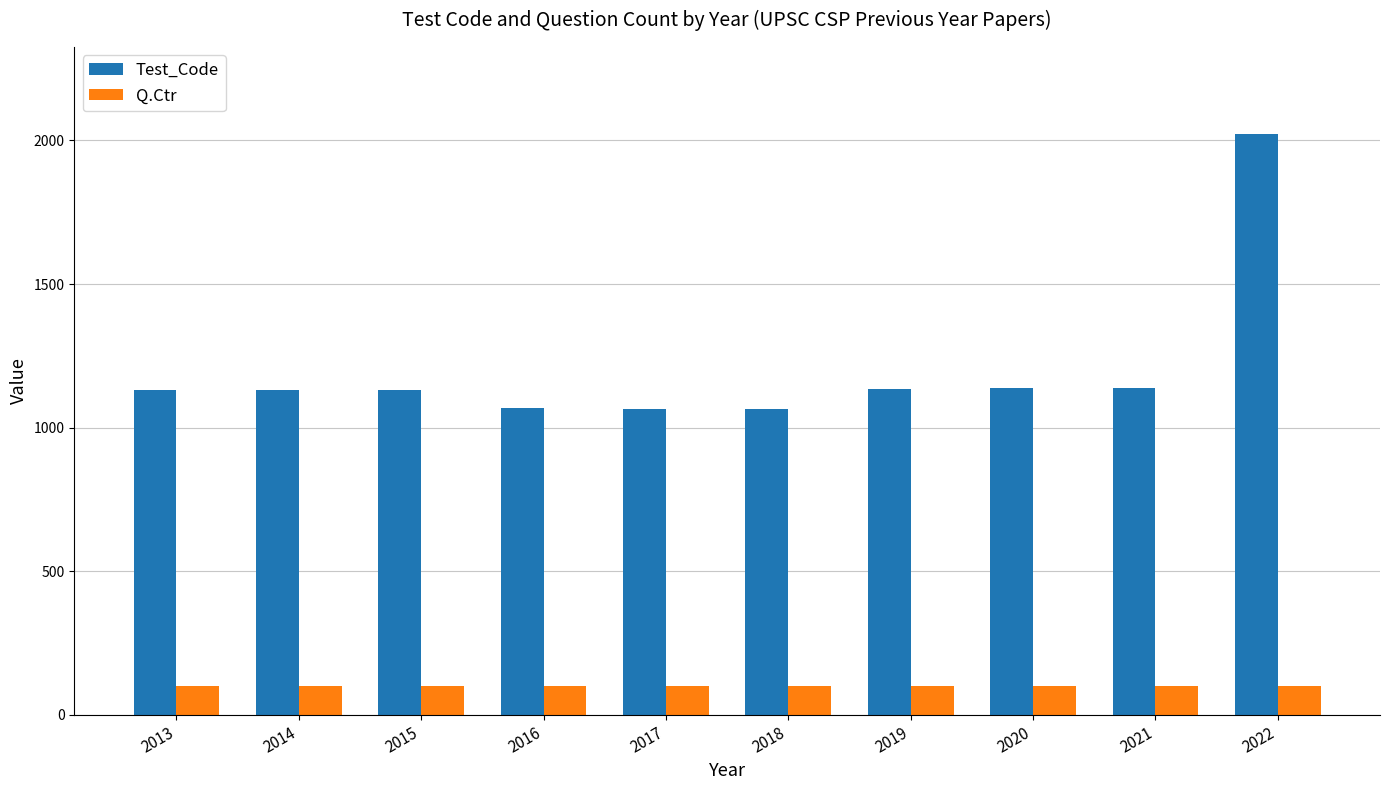

Rank the series by their maximum value, from lowest to highest.

Q.Ctr, Test_Code